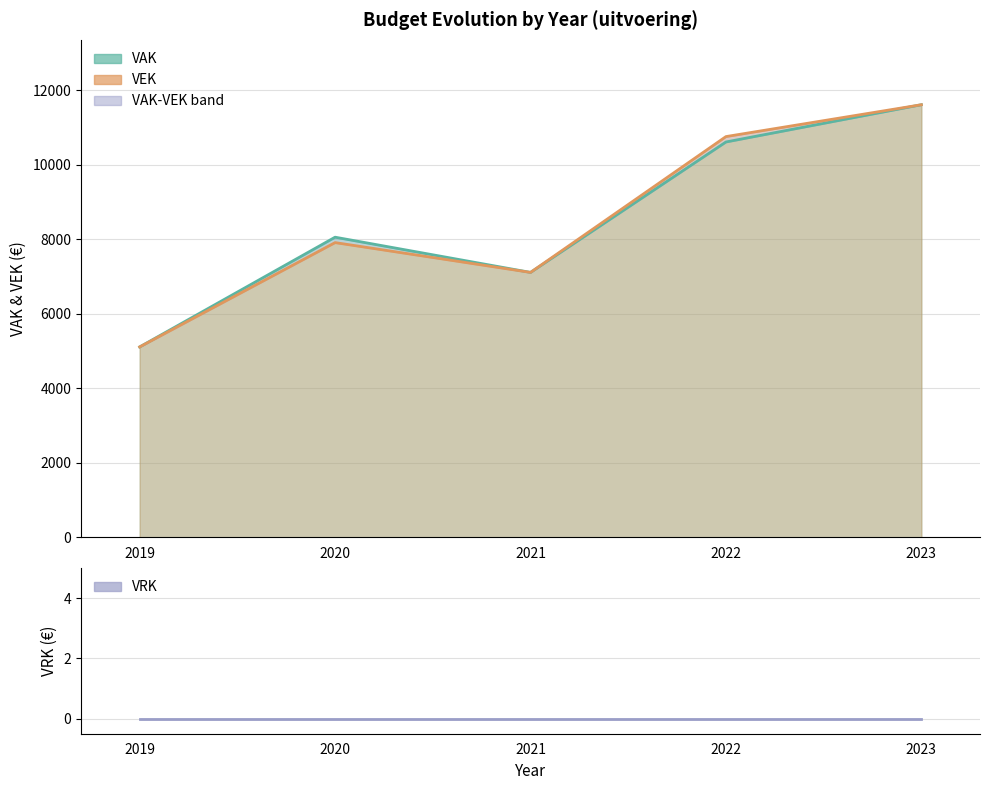

How many interior local peaks does the VEK series have?

1